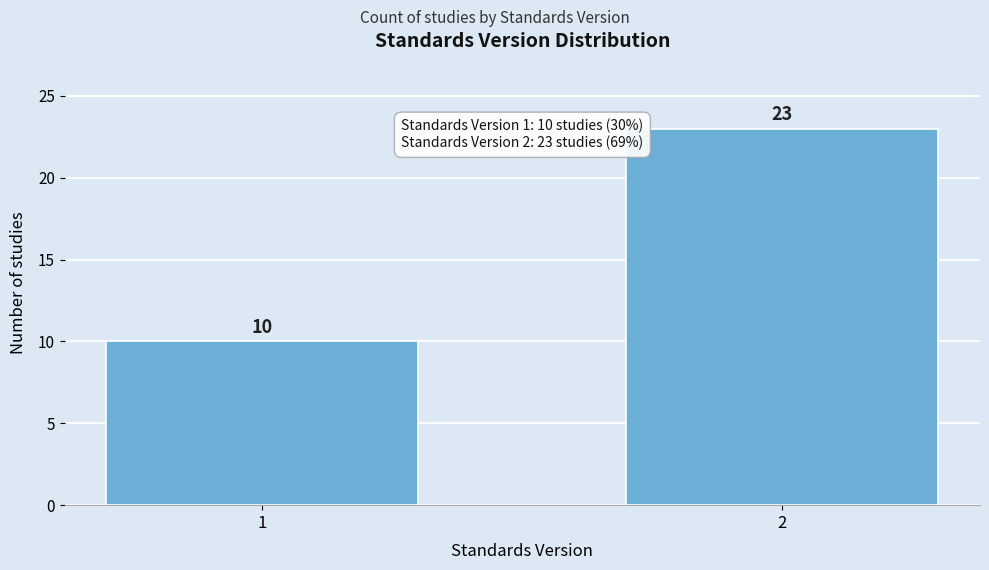

Reading left to right, list all the values displayed in this chart.

10	23